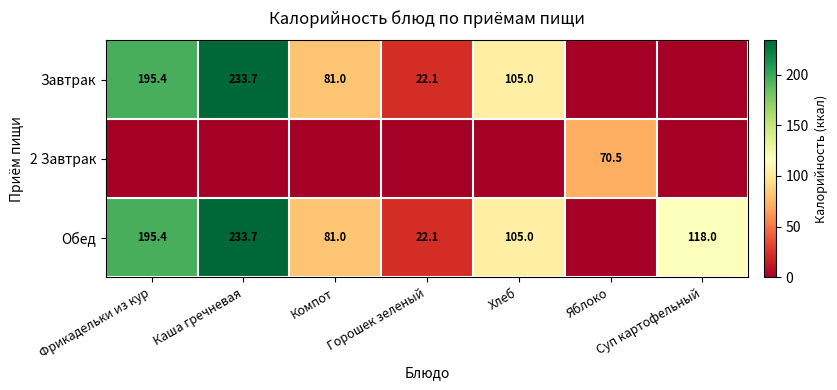

True or false: Обед has a value of 305.9 at Фрикадельки из кур.

False